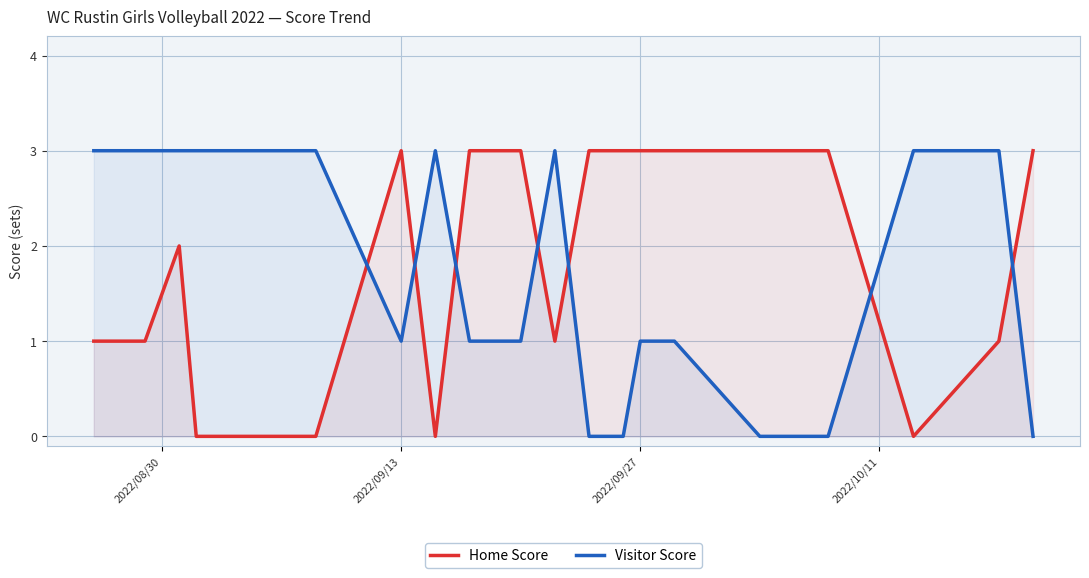

Rank the series at 2022/09/13 from highest to lowest value.

Home Score, Visitor Score